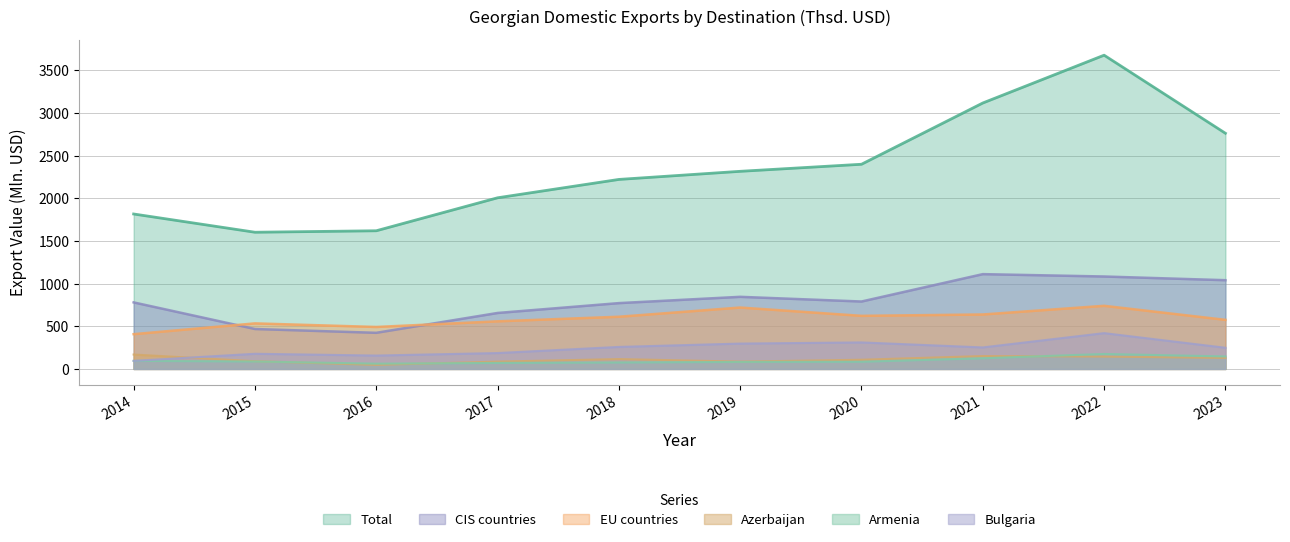

What is the difference between the Armenia values at 2020 and 2016?

22.5